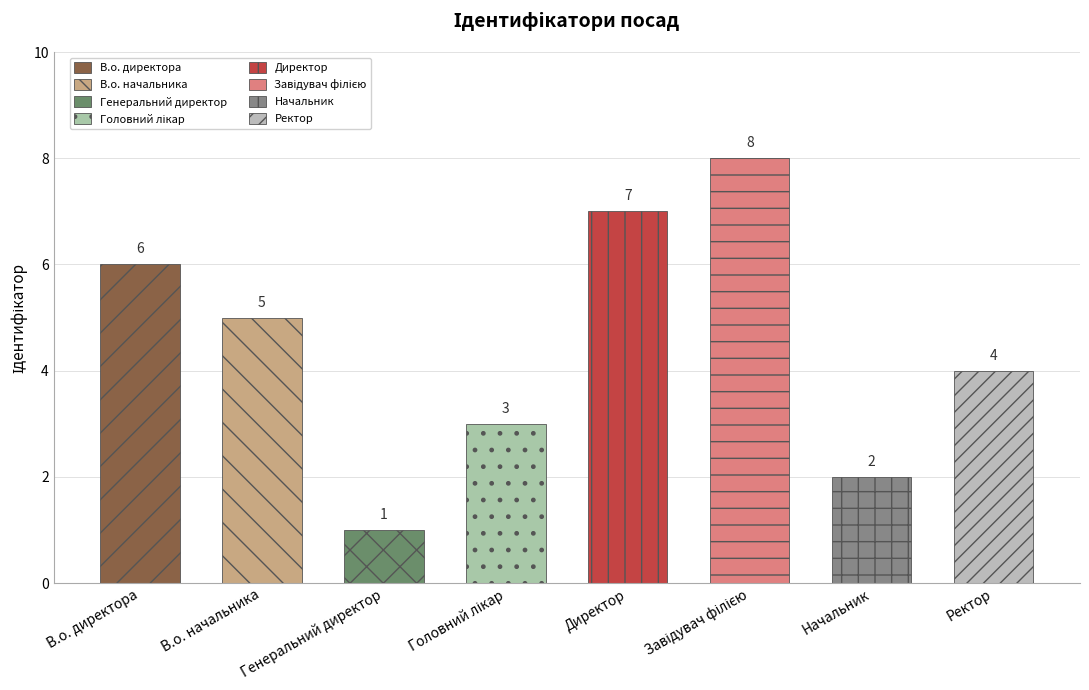

Which label corresponds to the smallest value in the chart?

Генеральний директор